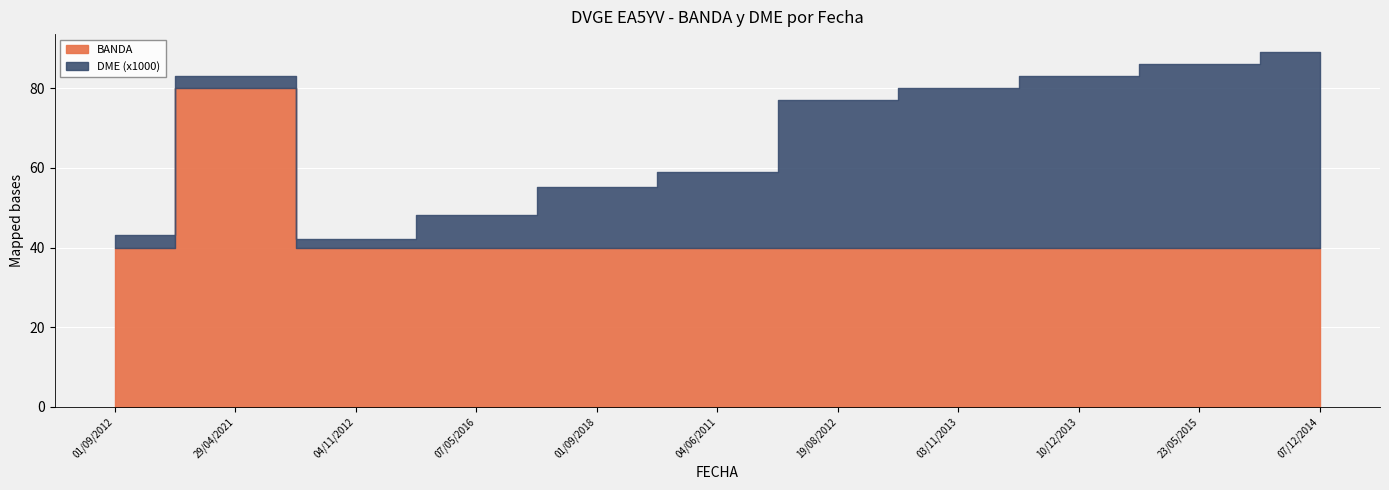

What is the label of the 9th point from the left?

10/12/2013